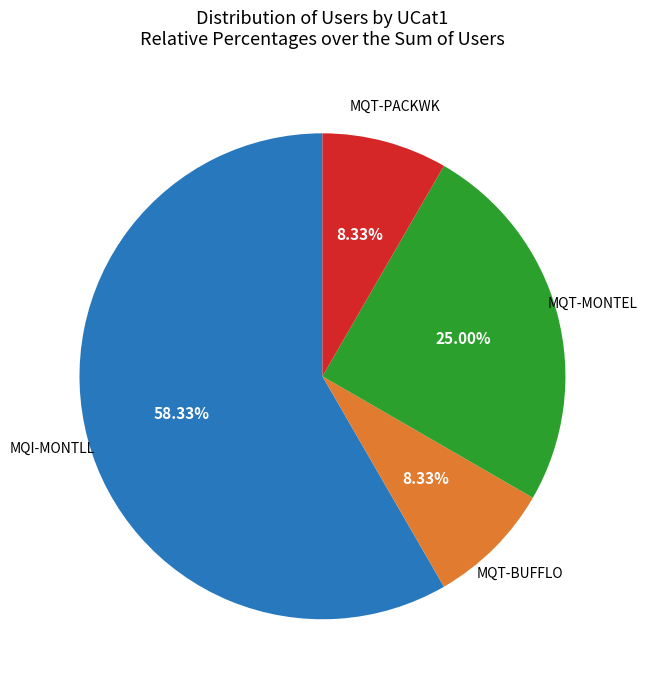

Is there any slice that represents more than half of the pie?

Yes